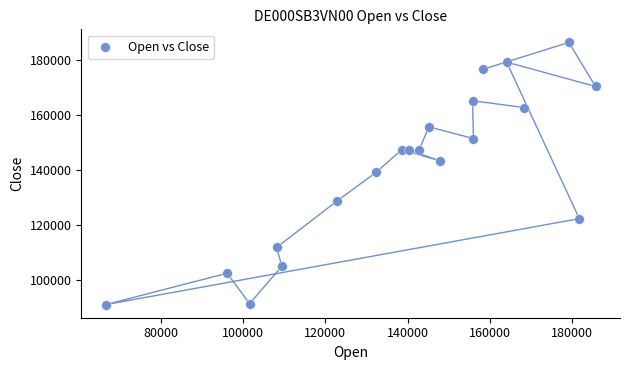

What is the range of Y values (max minus min)?

95515